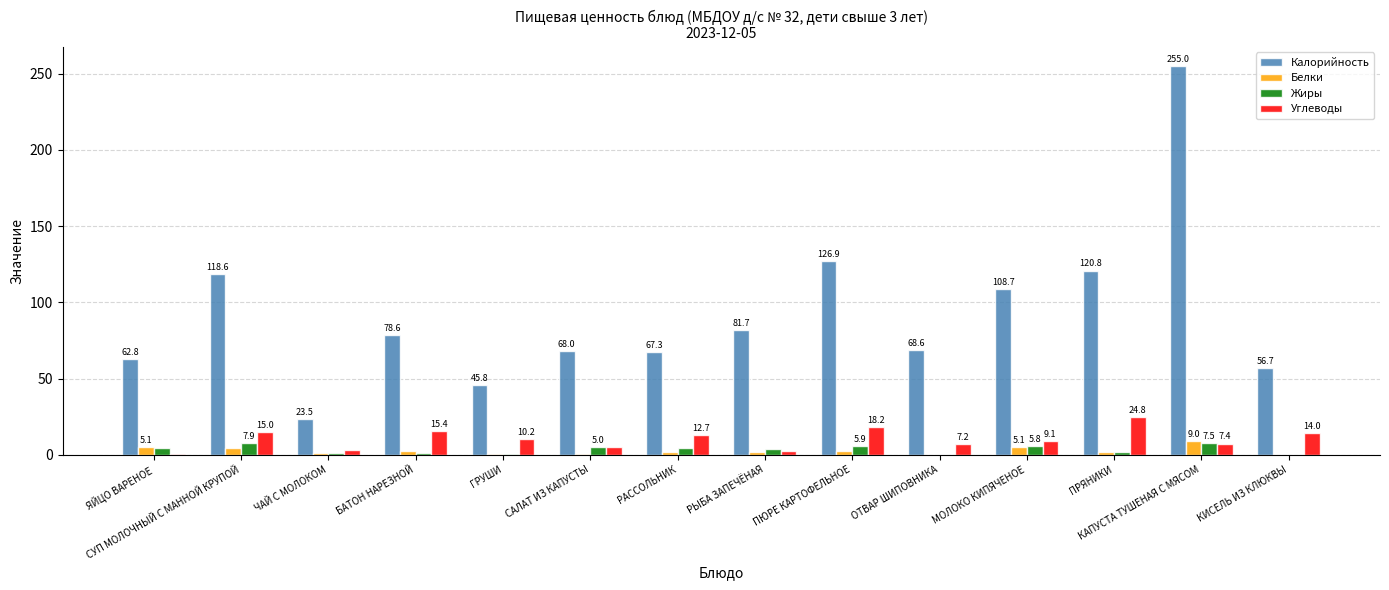

At which category is the sum across all series the highest?

КАПУСТА ТУШЕНАЯ С МЯСОМ